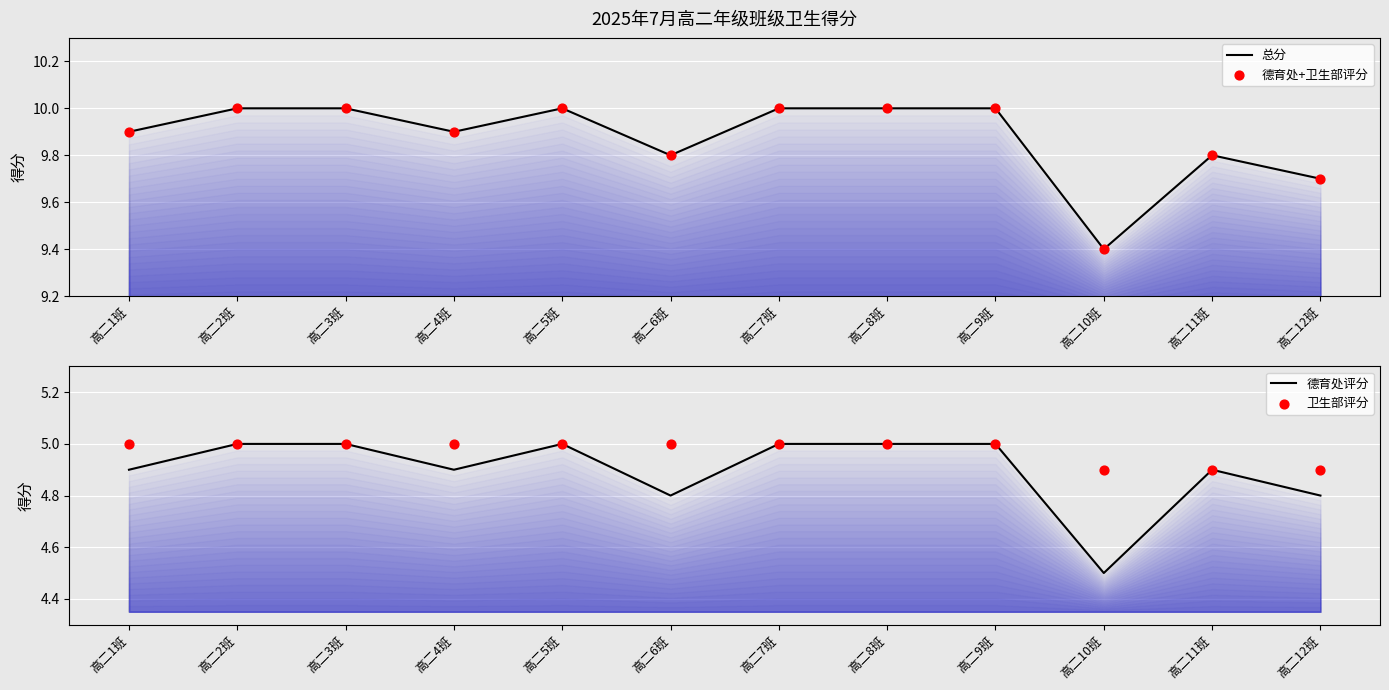

At how many categories does at least one series exceed 7?

12